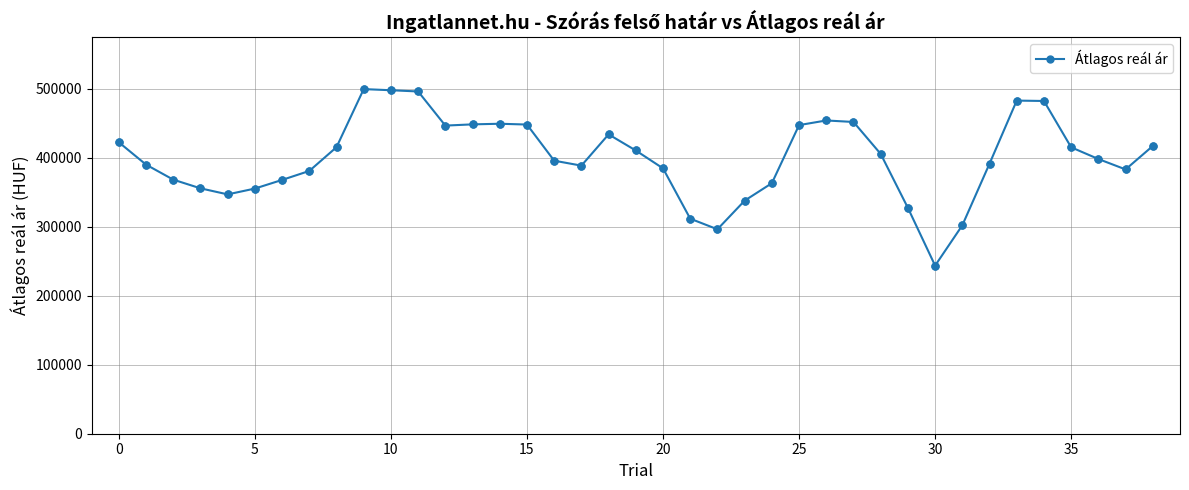

What is the greatest value displayed?

499128